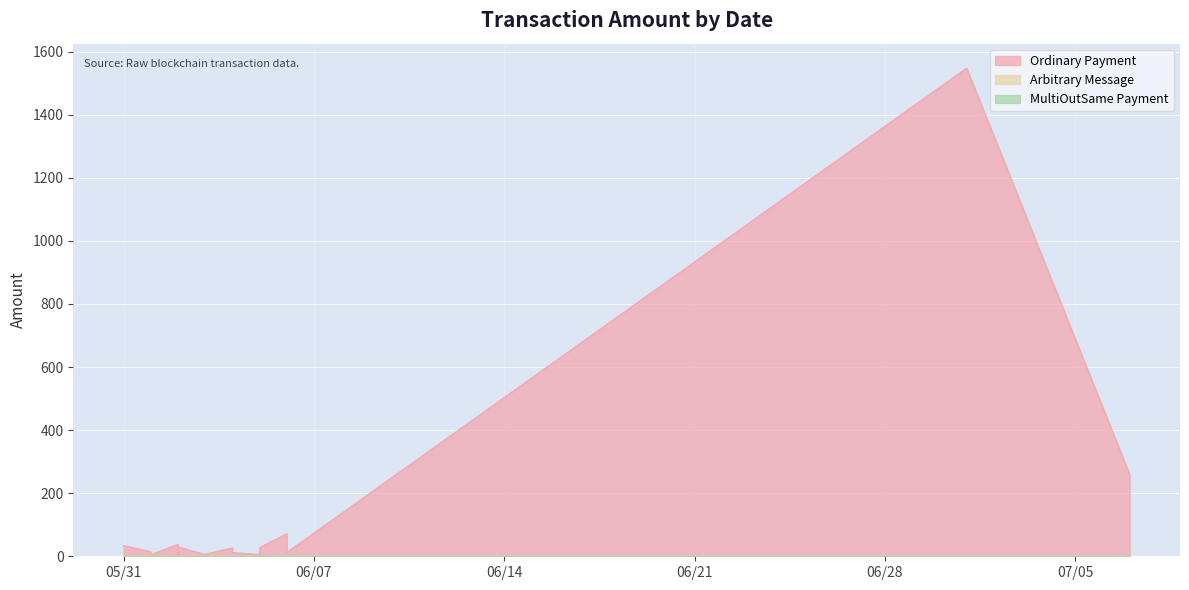

Is it true that MultiOutSame Payment equals 0.0 at 1?

False